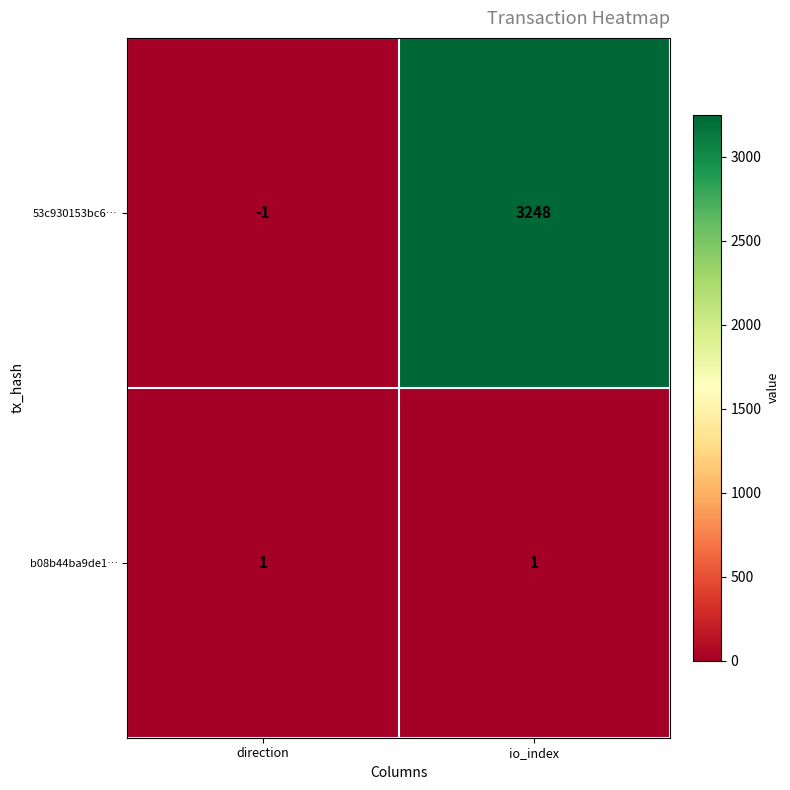

Which series has the widest spread of values?

53c930153bc6…